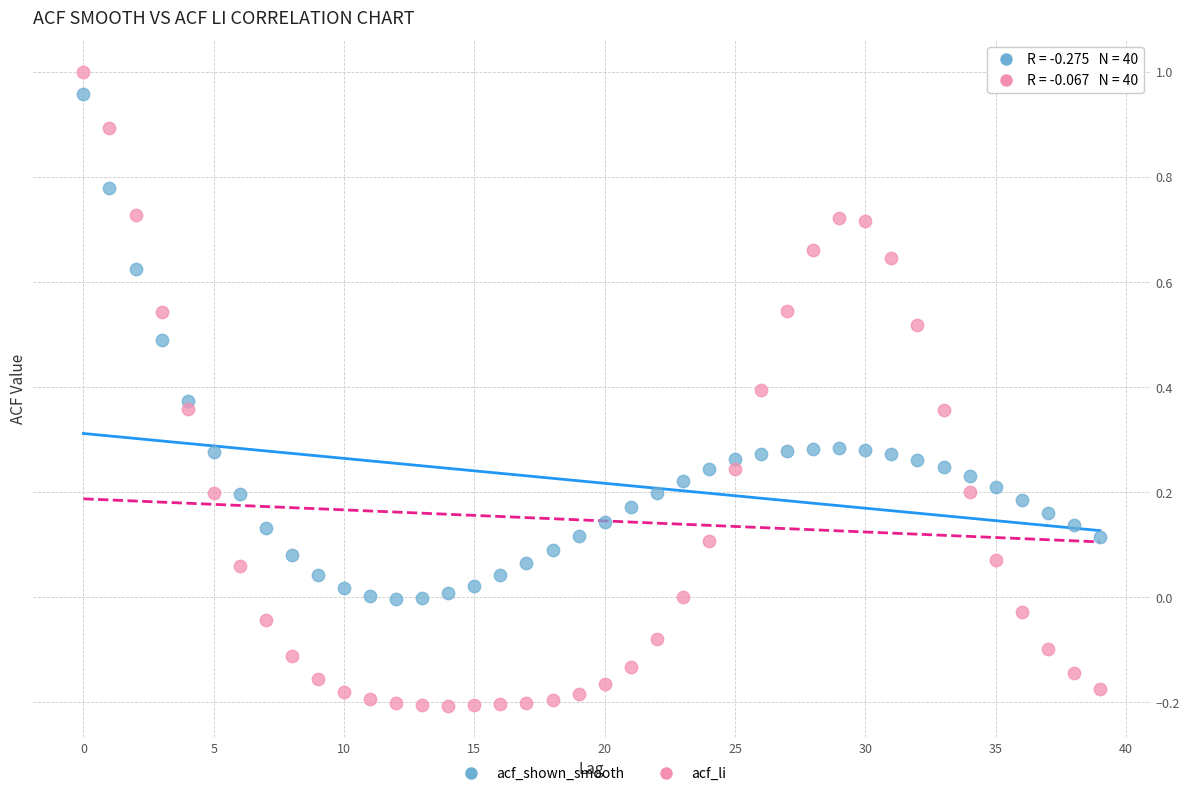

Which series has the widest spread of Y values?

acf_li